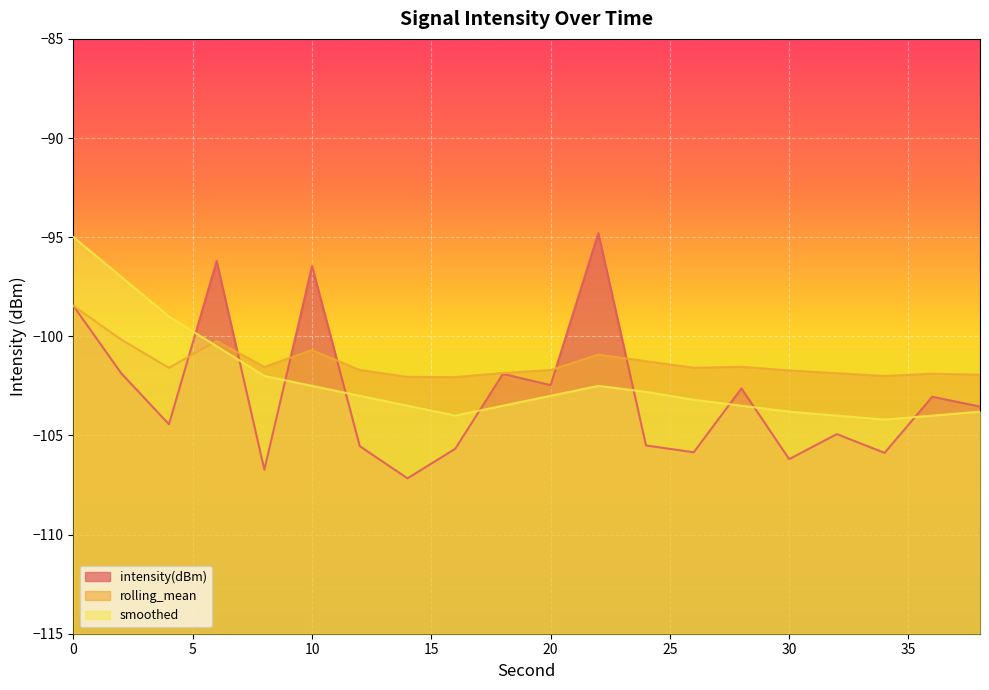

List the labels in order of intensity(dBm) value, smallest first.

14, 8, 30, 34, 26, 16, 12, 24, 32, 4, 38, 36, 28, 20, 18, 2, 0, 10, 6, 22